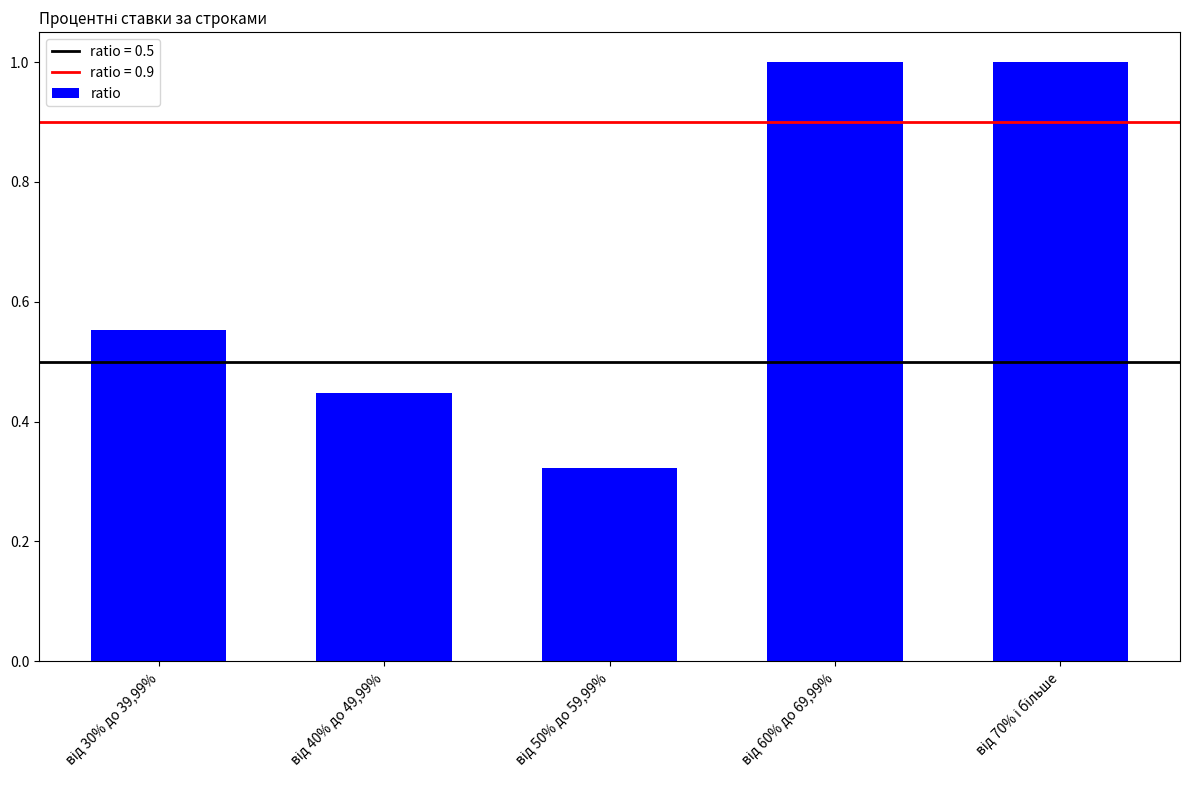

What is the value of the 5th bar from the left?

1.0